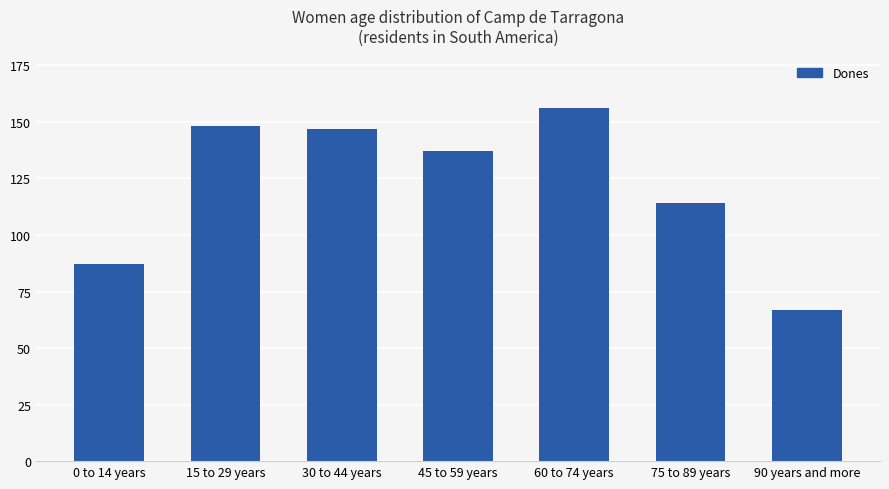

Reading left to right, what are all the values shown in this chart?

0 to 14 years=87	15 to 29 years=148	30 to 44 years=147	45 to 59 years=137	60 to 74 years=156	75 to 89 years=114	90 years and more=67